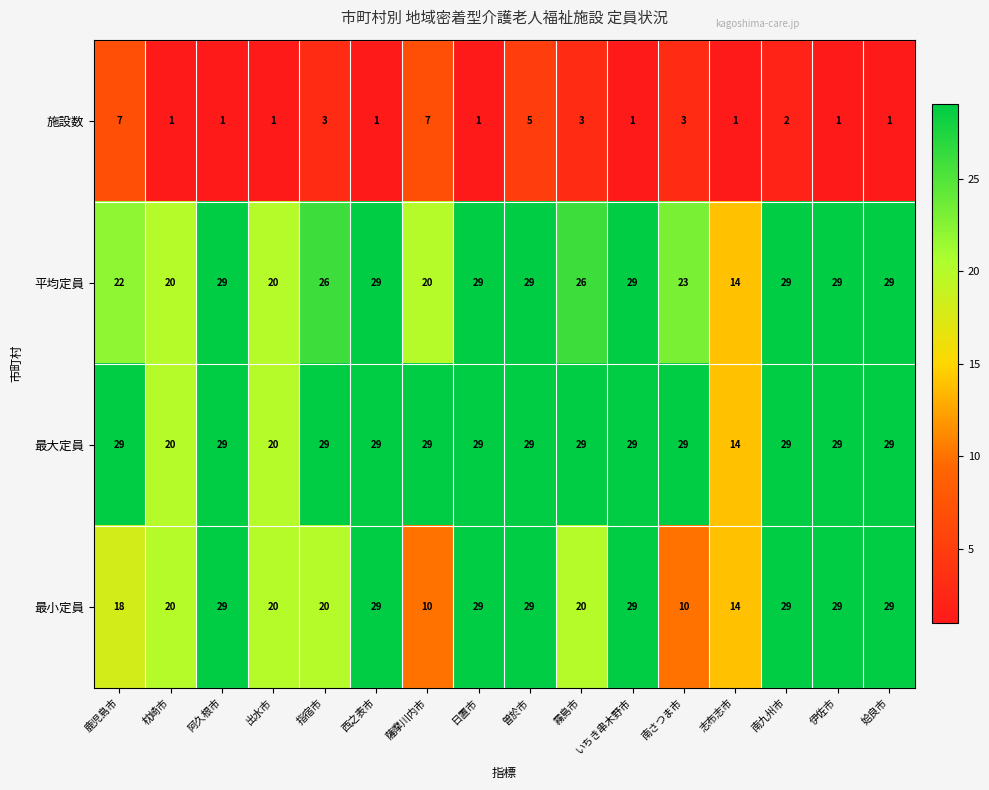

Rank the series at 薩摩川内市 from lowest to highest value.

施設数, 最小定員, 平均定員, 最大定員